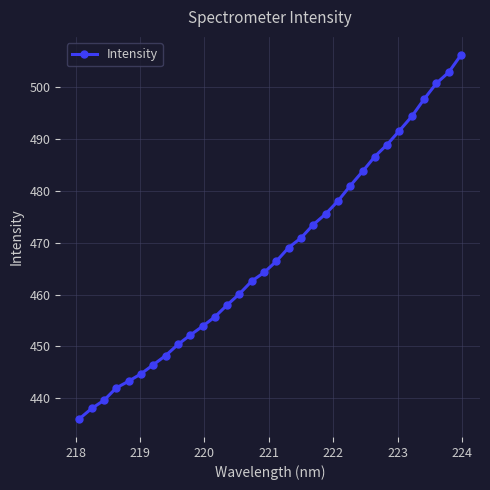

What is the smallest value displayed?

436.0